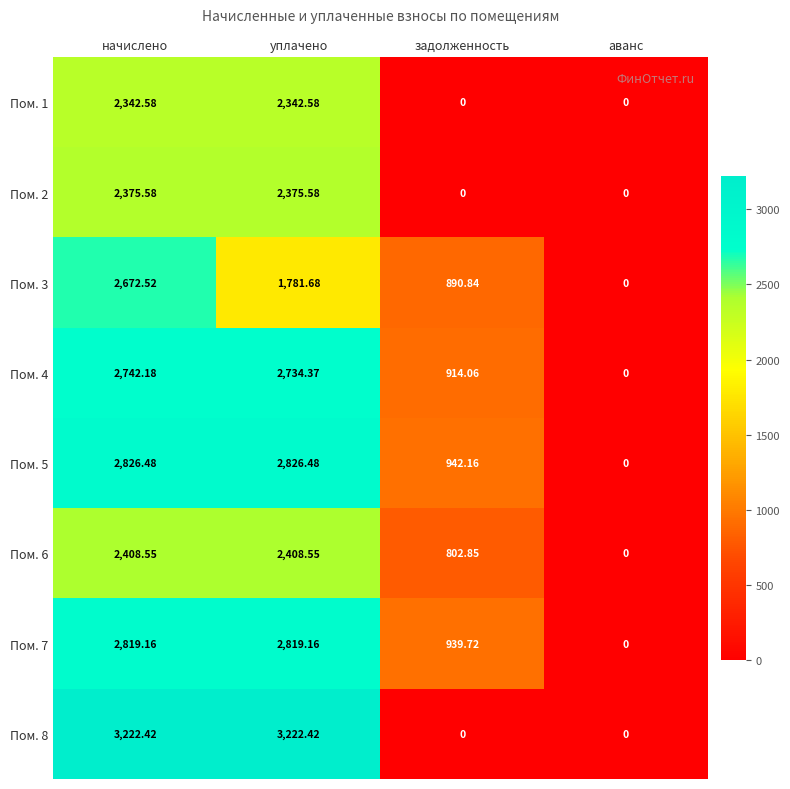

Where does the Пом. 7 series first go above 2819?

начислено